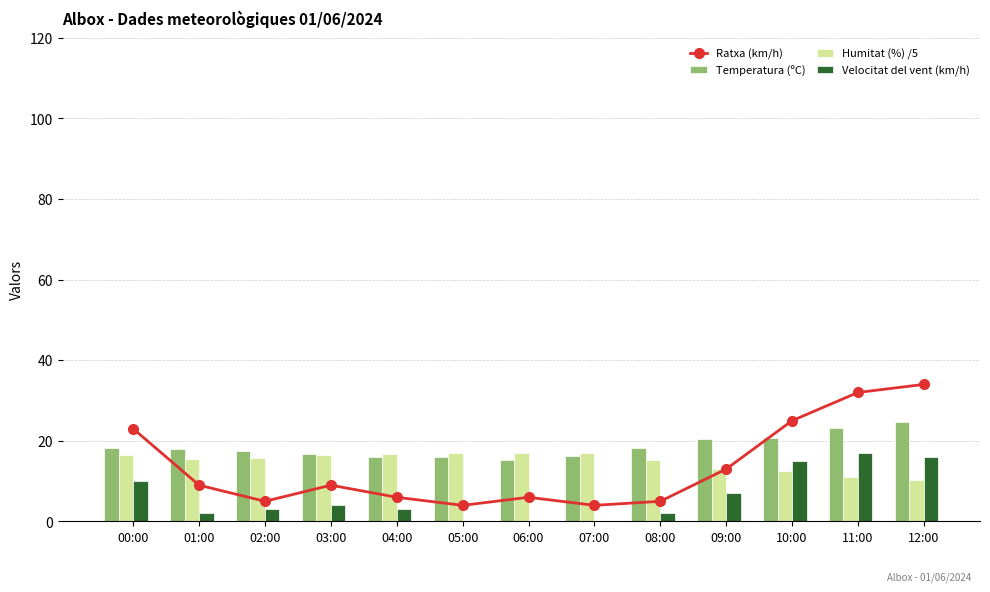

Are the bars grouped side by side (vs. stacked)?

Yes